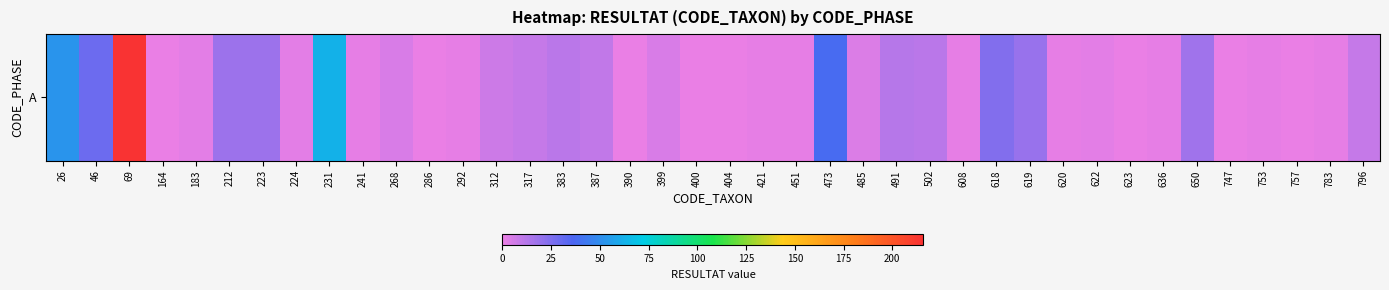

Reading left to right, transcribe all the data shown in this chart.

53	29	216	0	2	18	18	2	63	1	5	0	1	7	9	11	10	0	5	0	0	1	1	38	4	12	11	1	24	19	1	2	0	1	17	0	1	0	1	9